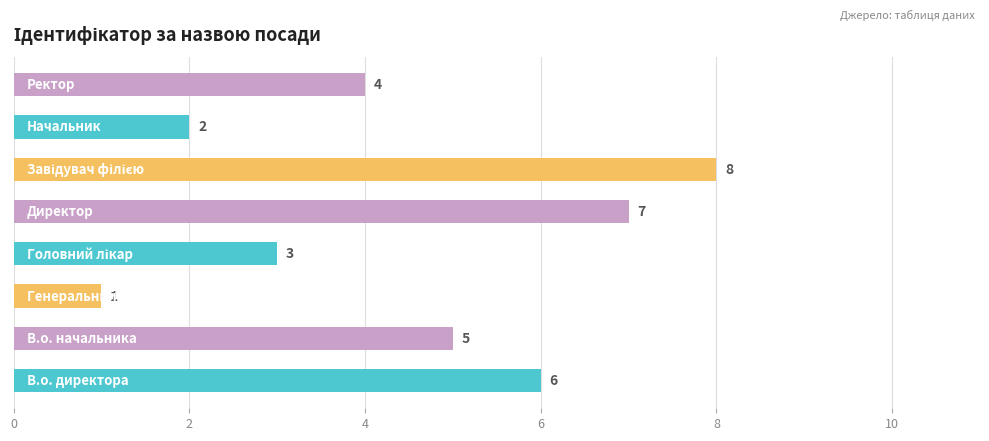

What is the greatest value displayed?

8